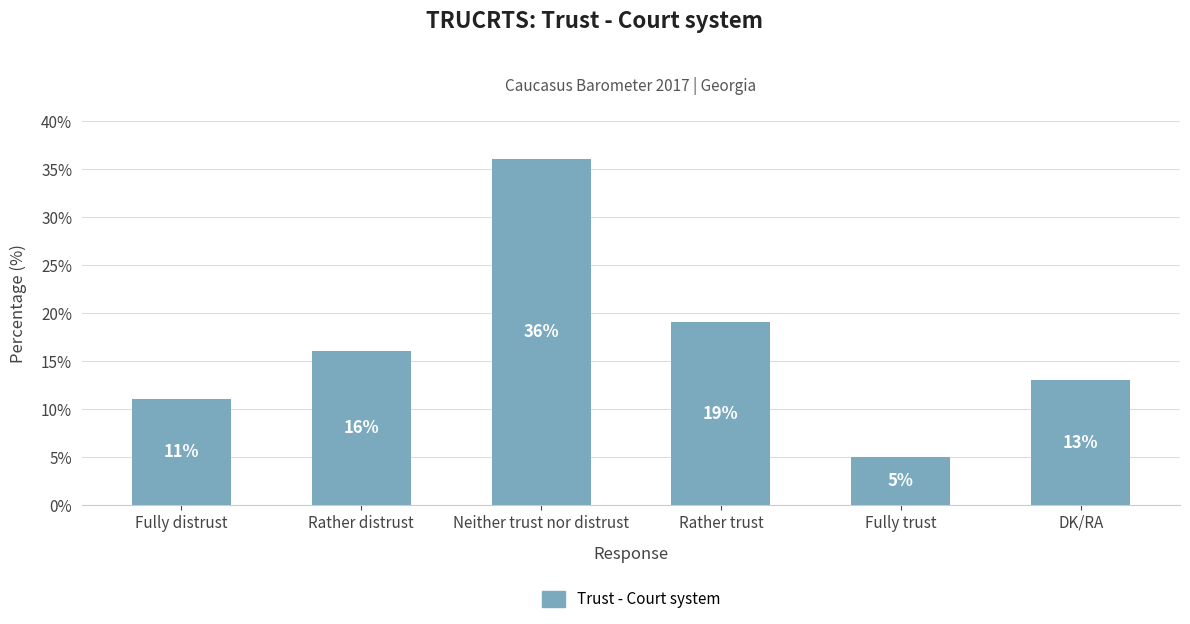

The value at Rather distrust is 26. True or false?

False